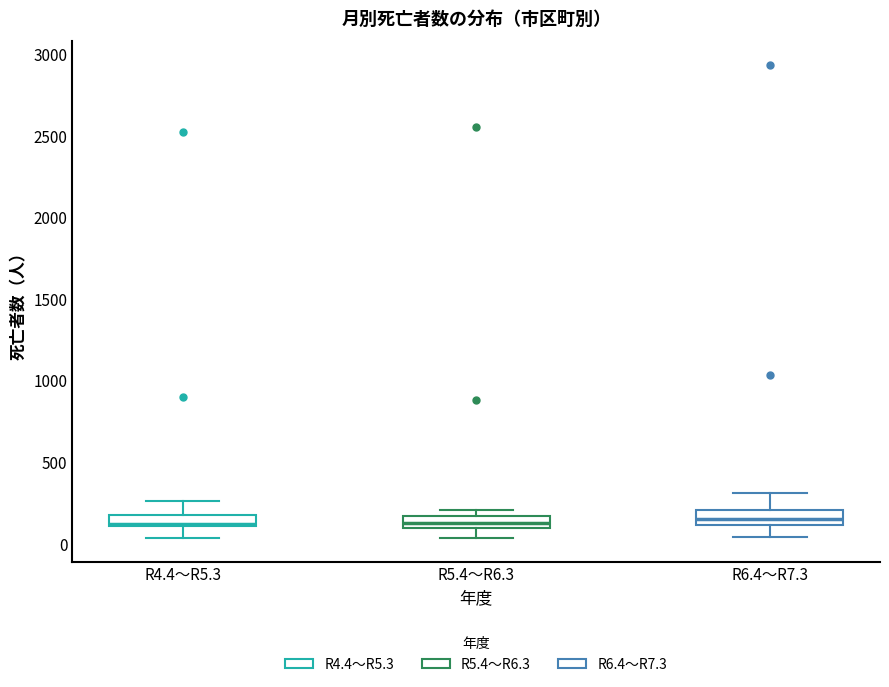

Where is the upper edge of the box for R4.4～R5.3 on the y-axis? The values are not printed on the chart, so give them approximately, as read against the axis.

200